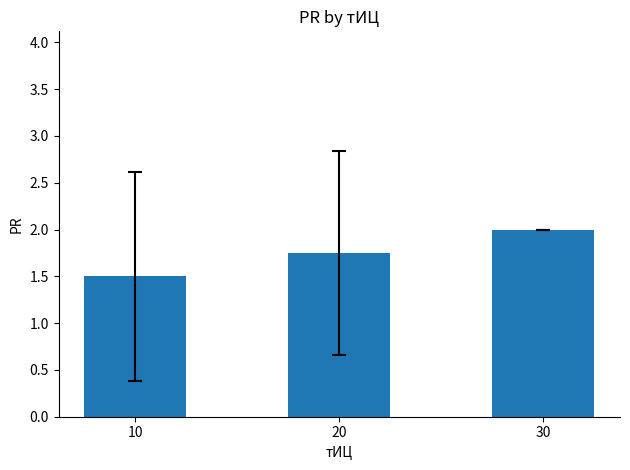

Rank the categories by value from highest to lowest.

30, 20, 10